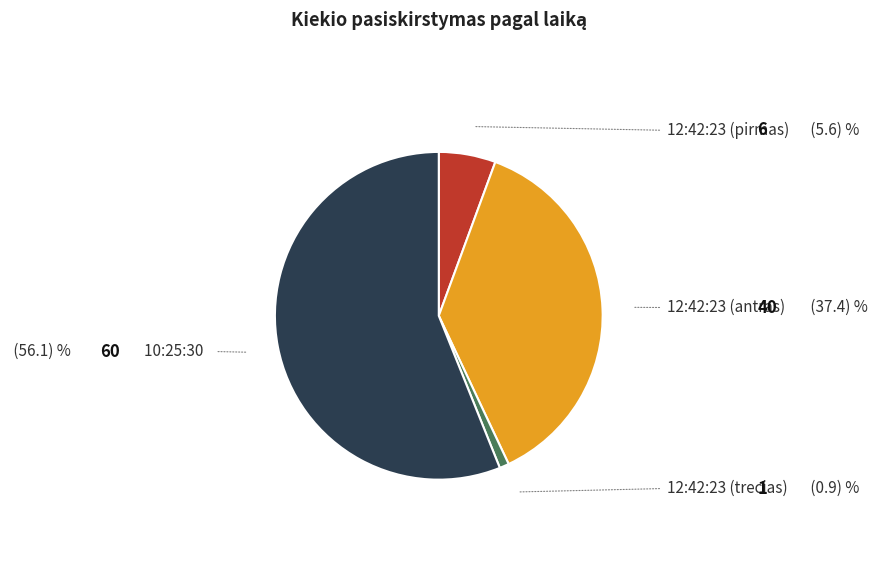

Is there any slice that represents more than half of the pie?

Yes